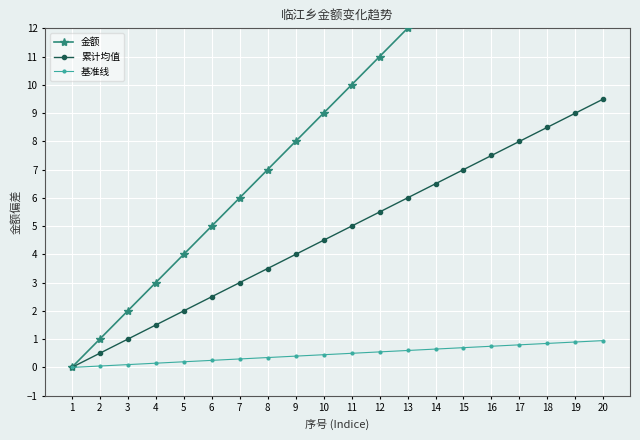

Which category has the lowest value in the 金额 series?

1